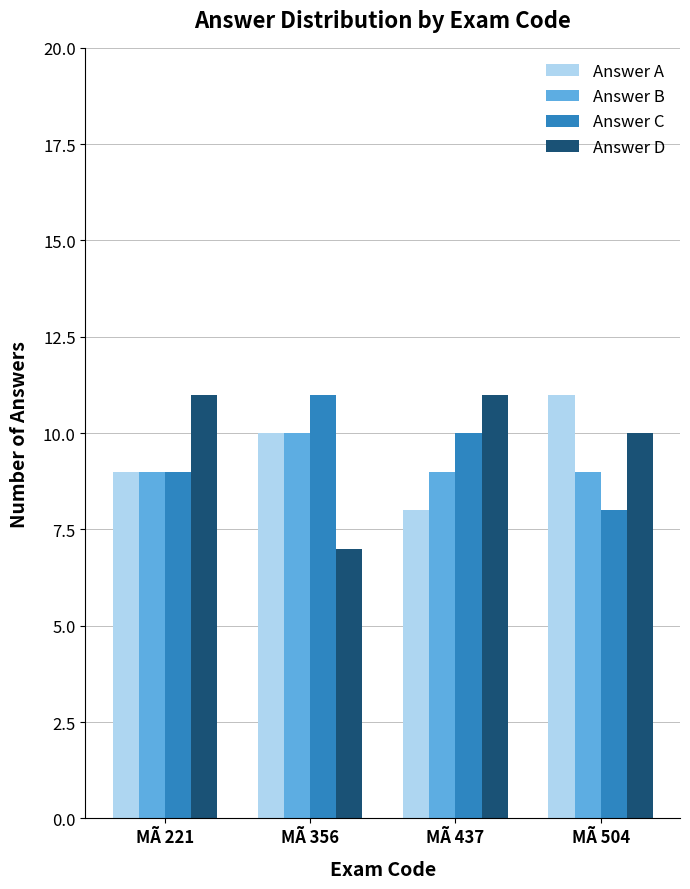

What is the minimum value shown in the chart?

7